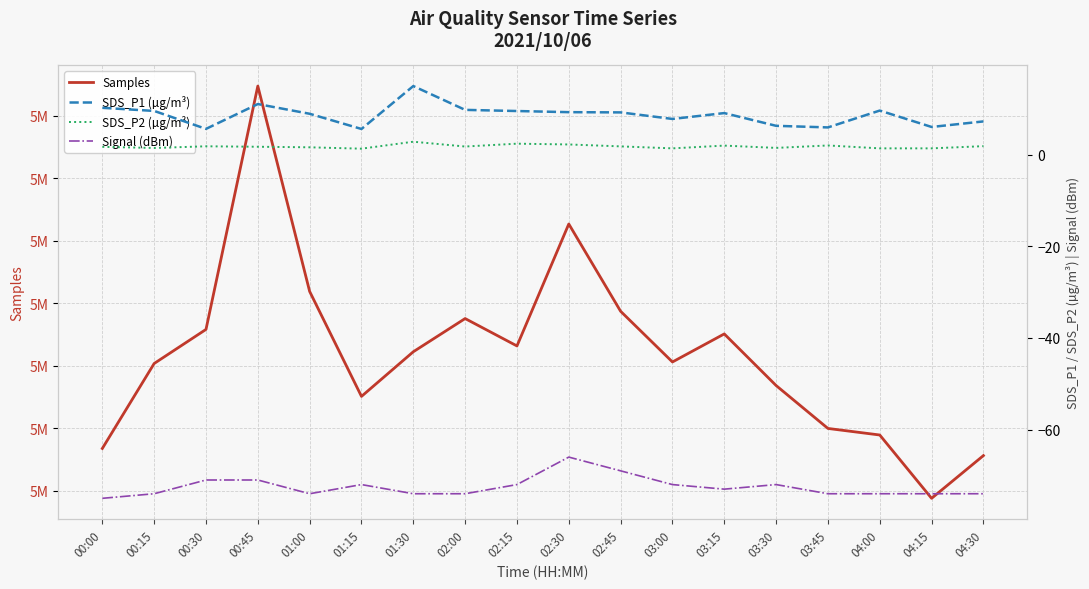

At how many categories does at least one series exceed 52460?

18